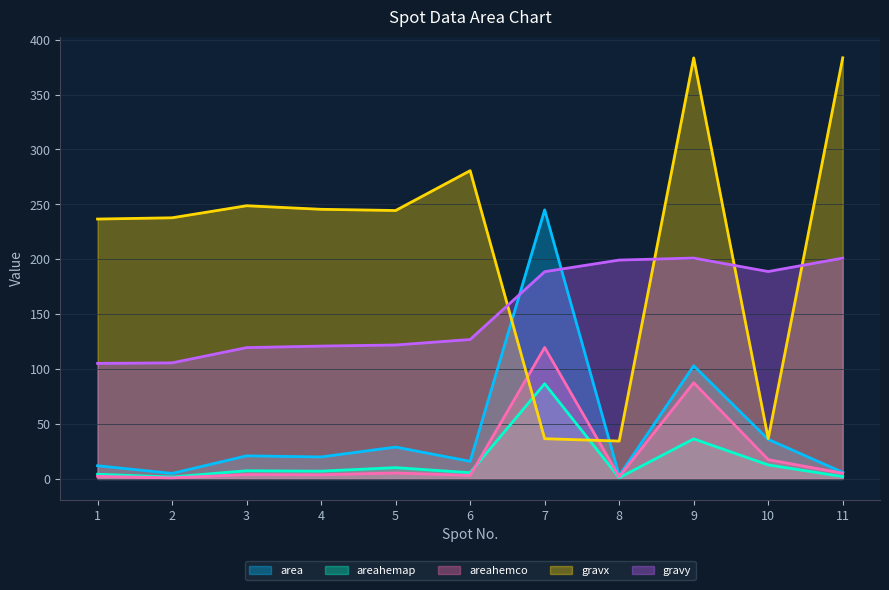

Where is the first local maximum for areahemco?

3